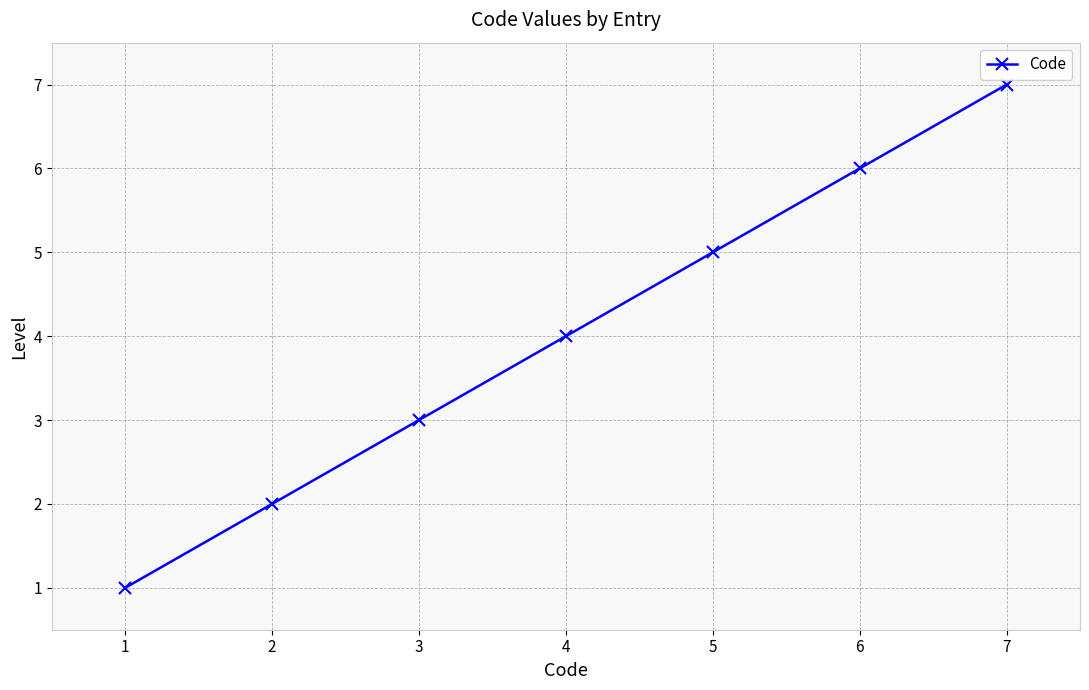

What value does the data have at 6?

6